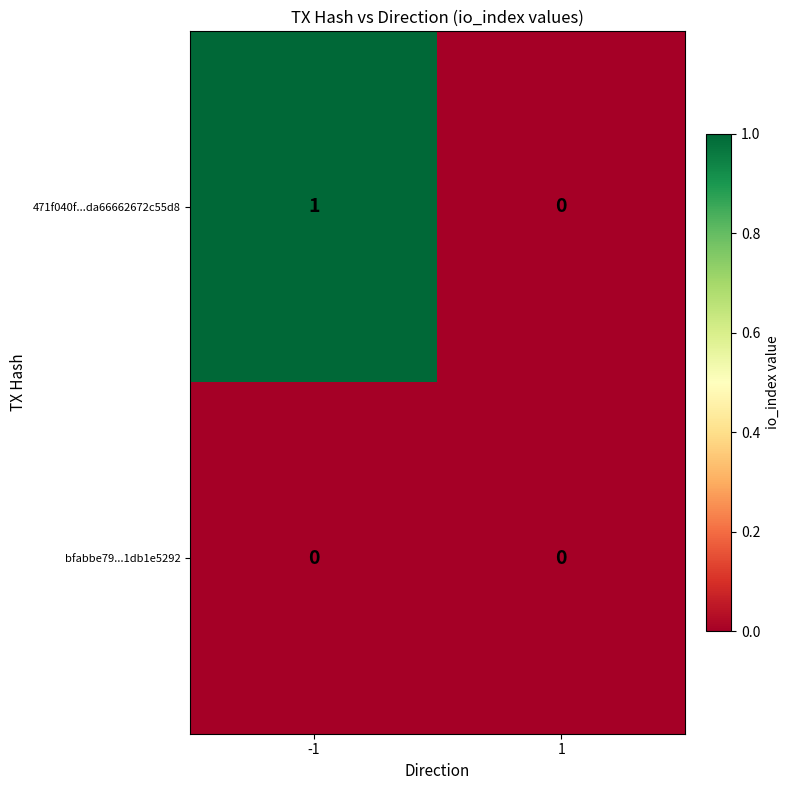

Which series changed the most between -1 and 1?

471f040f...da66662672c55d8